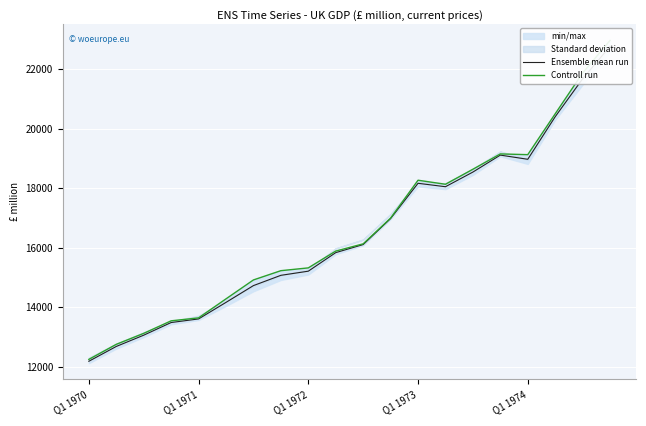

Where is the first local maximum for Ensemble mean run?

Q1 1973